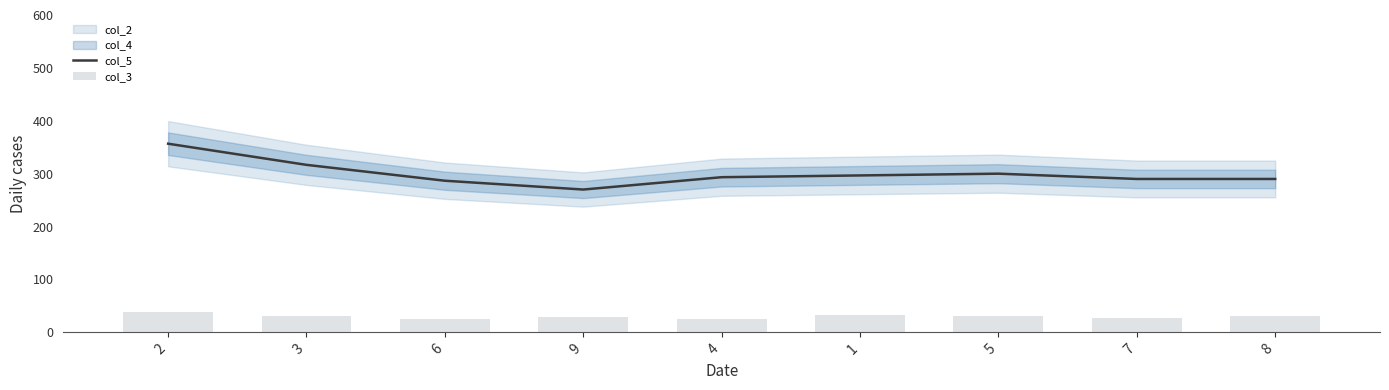

What is the difference between the maximum and minimum values in the col_5 series?

86.7